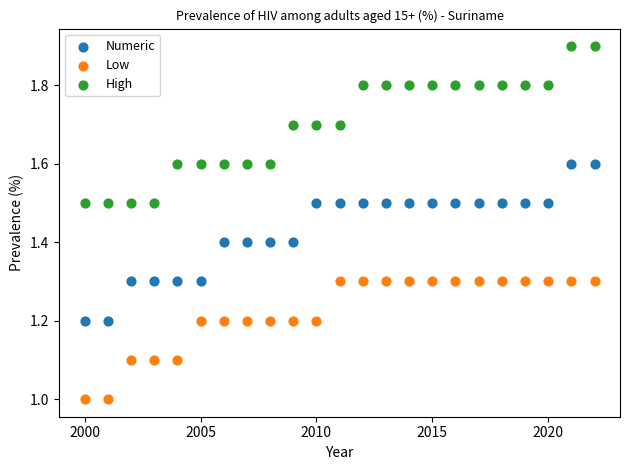

Which series contains the highest Y value?

High